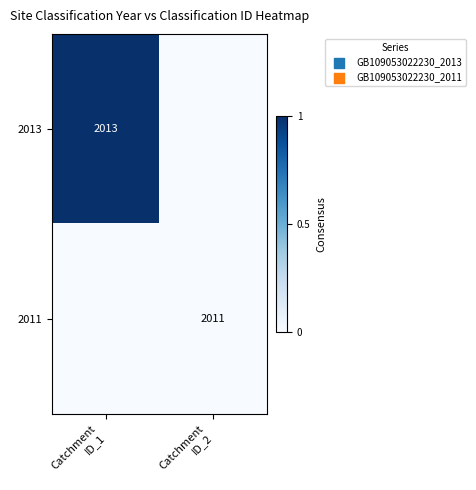

At which label is 2011 closest to 0?

Catchment ID_1